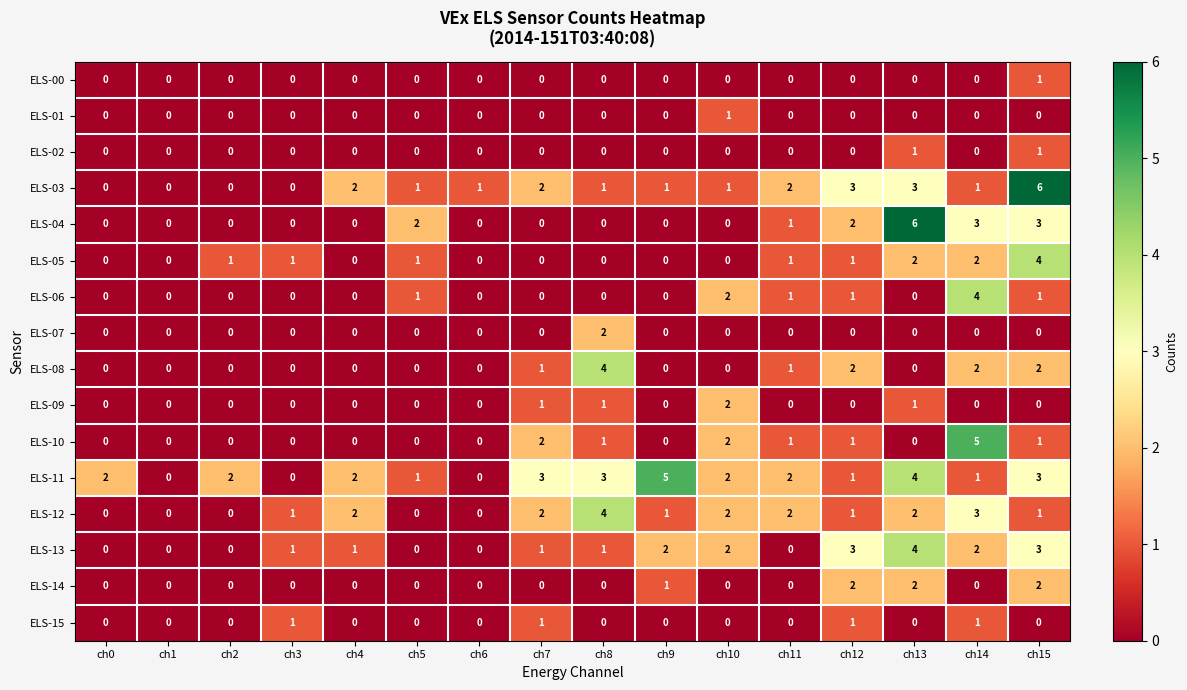

What is the highest value of the ELS-13 series?

4